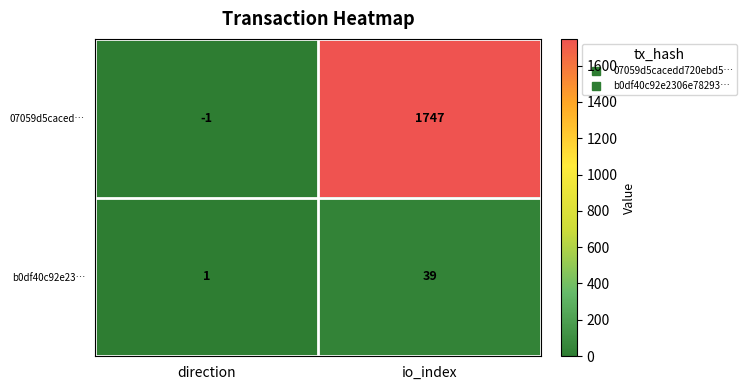

At which label is 07059d5caced… closest to 873?

direction